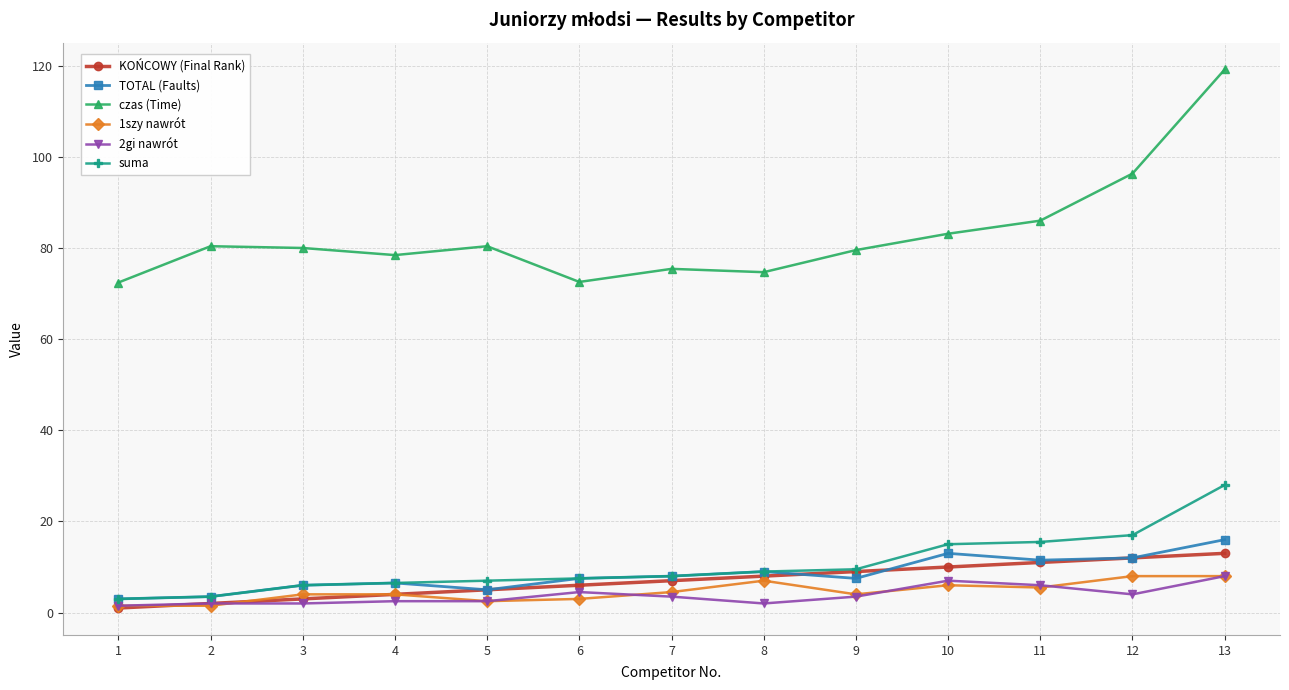

What is the difference between the highest and lowest values at 11?

80.5